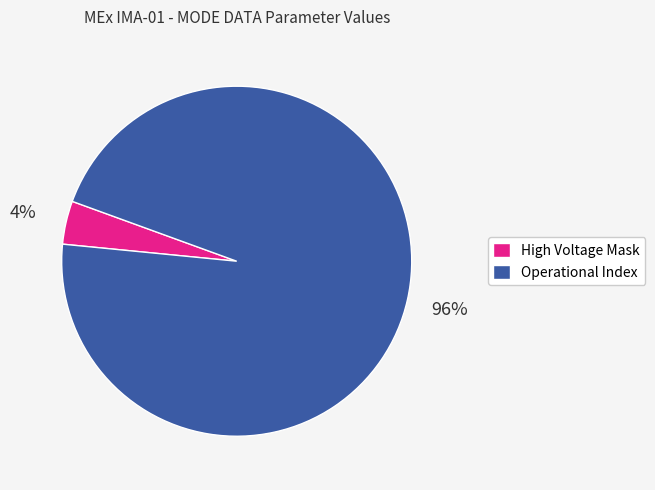

Is there any slice that represents more than half of the pie?

Yes